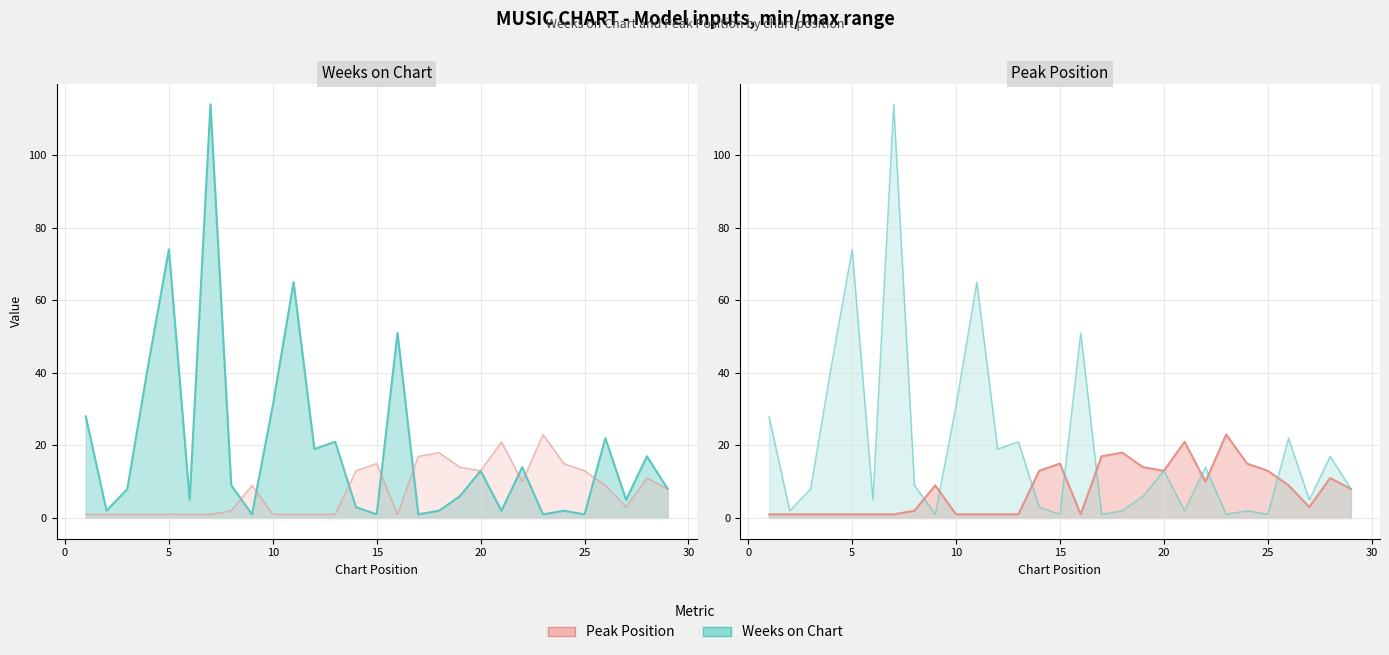

The Peak Position series shows 7 at 24. True or false?

False